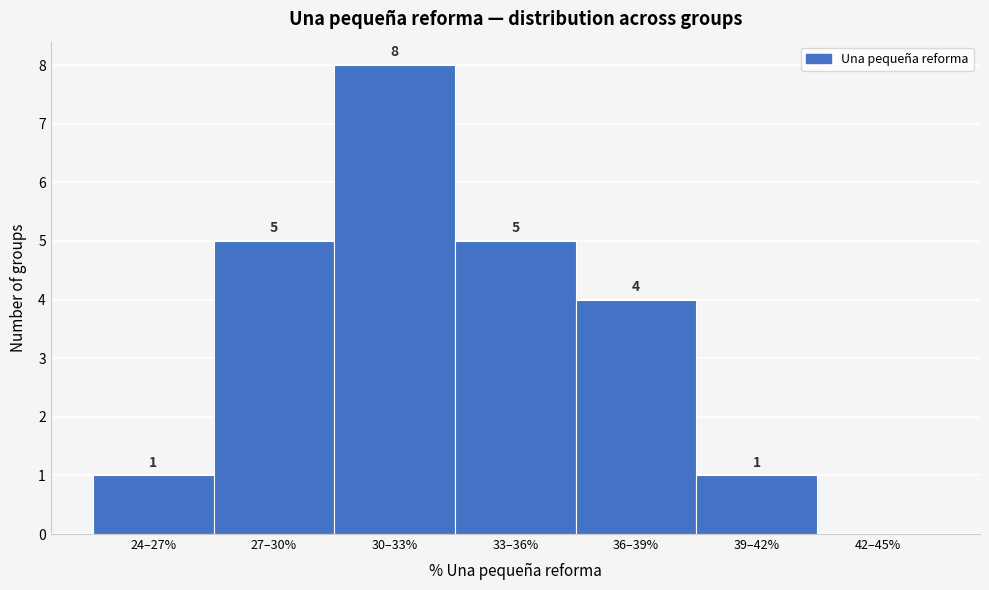

Reading left to right, what are all the values shown in this chart?

24–27%=1	27–30%=5	30–33%=8	33–36%=5	36–39%=4	39–42%=1	42–45%=0